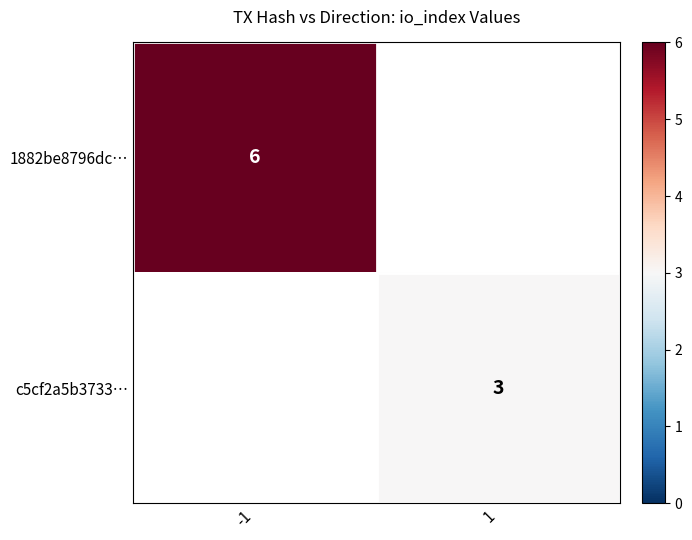

The c5cf2a5b3733… series shows 3 at 1. True or false?

True